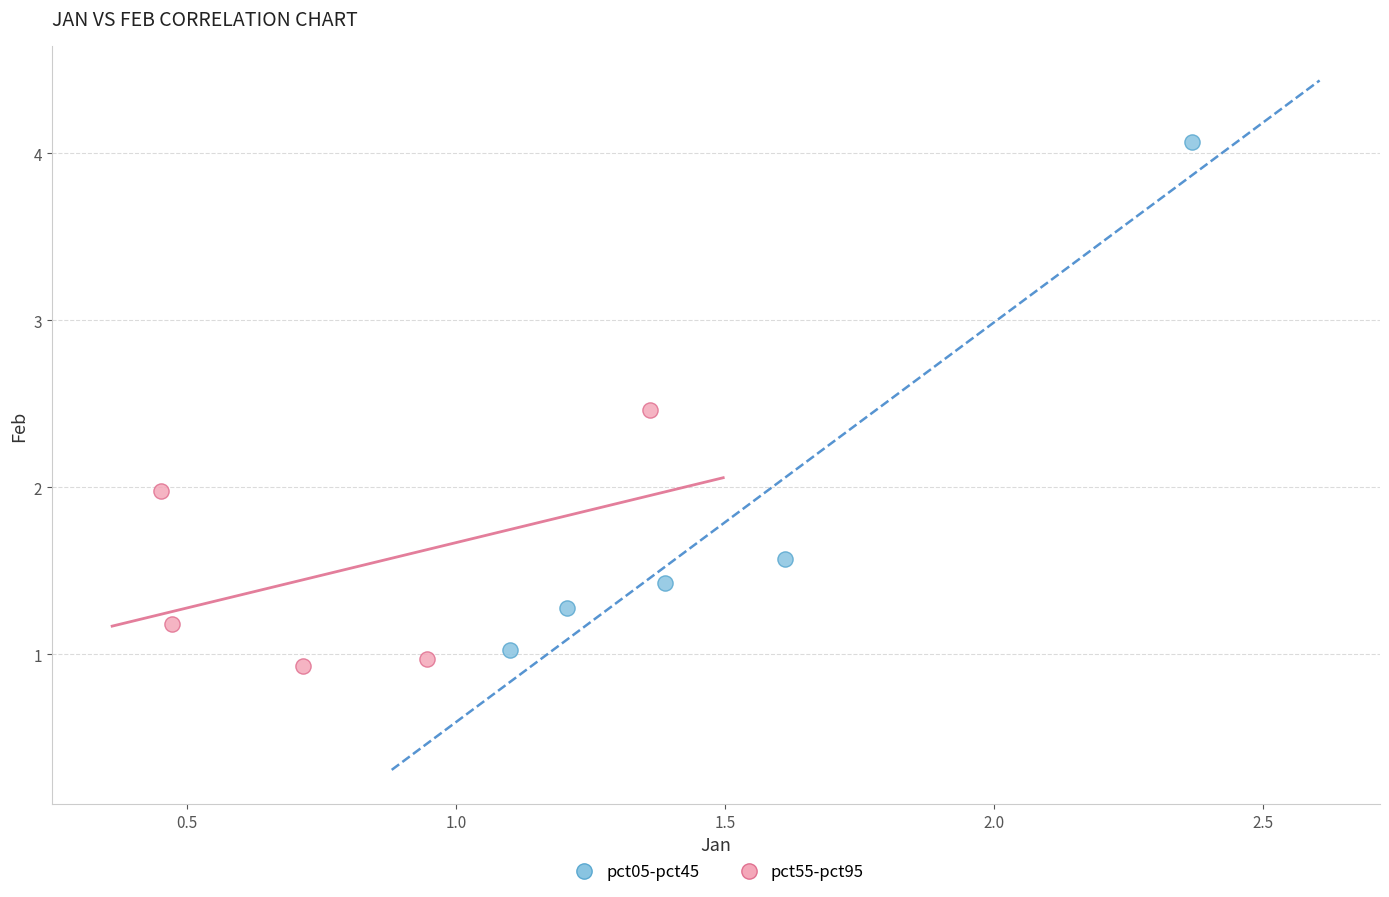

Which series has the largest Y range (max minus min)?

pct05-pct45